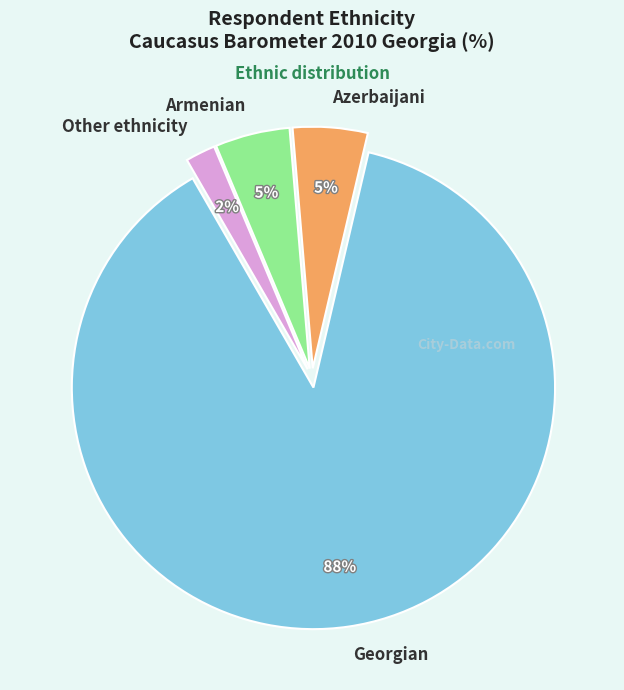

To the nearest percent, what percentage of the pie is Georgian?

88%